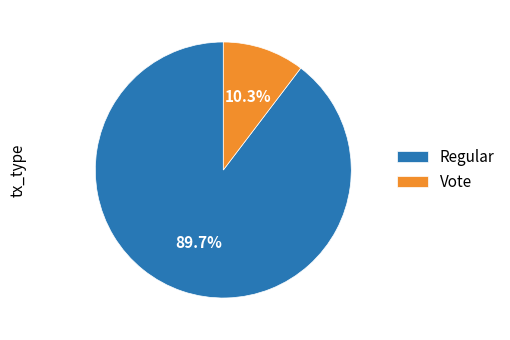

To the nearest percent, what portion does Vote represent?

10%